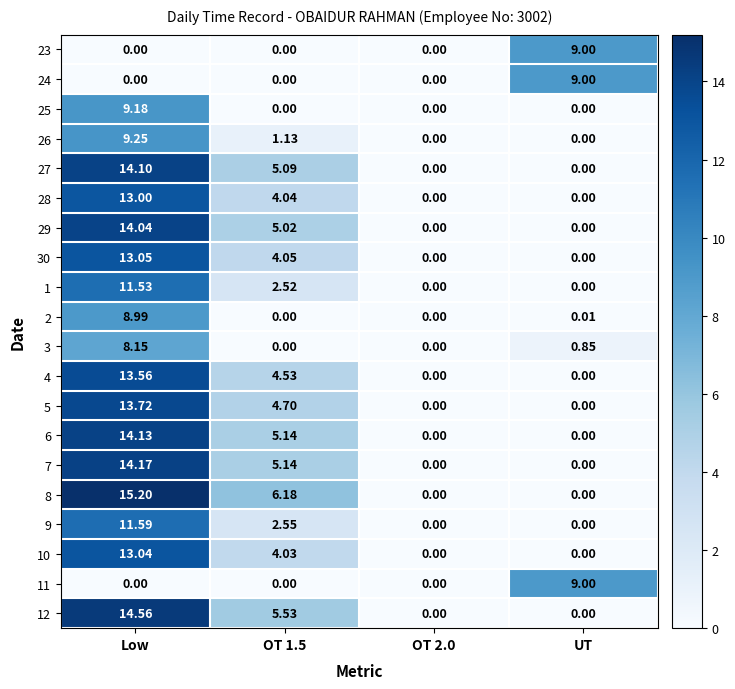

At which label does 7 reach its peak?

Low